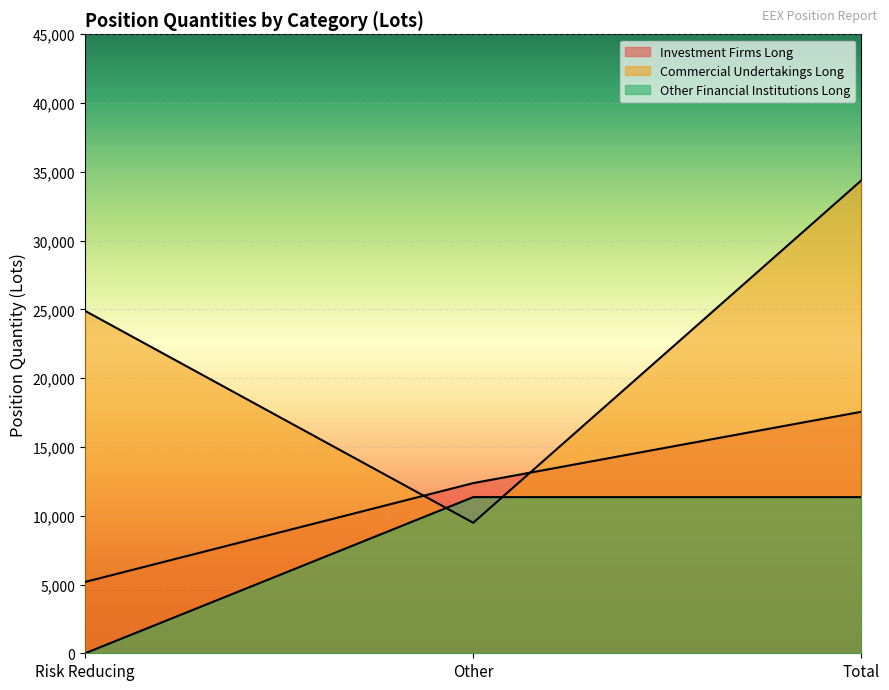

Which has a higher value, Risk Reducing or Total?

Total